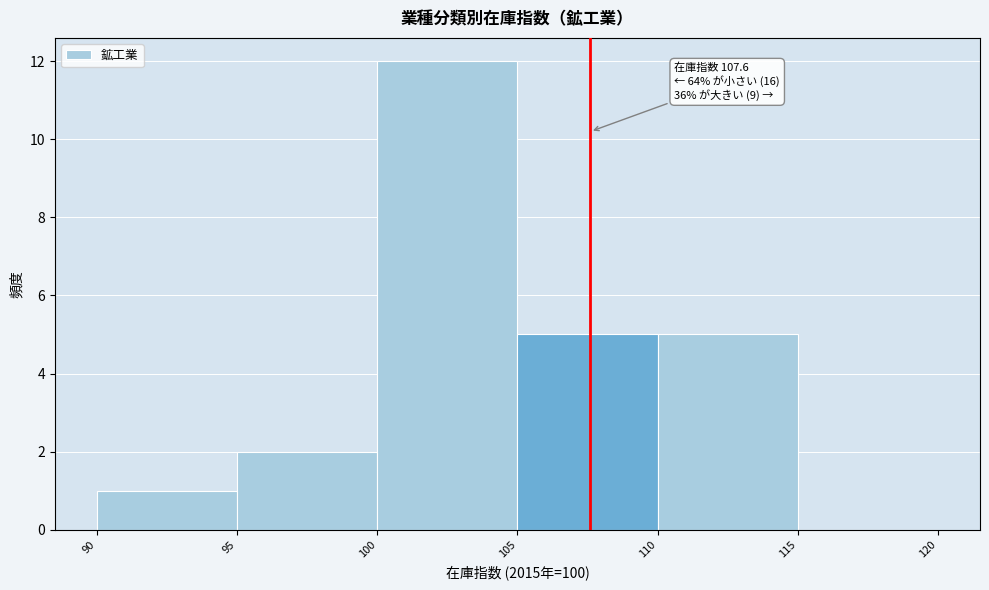

Which range on the x-axis has the tallest bar?

100 to 105